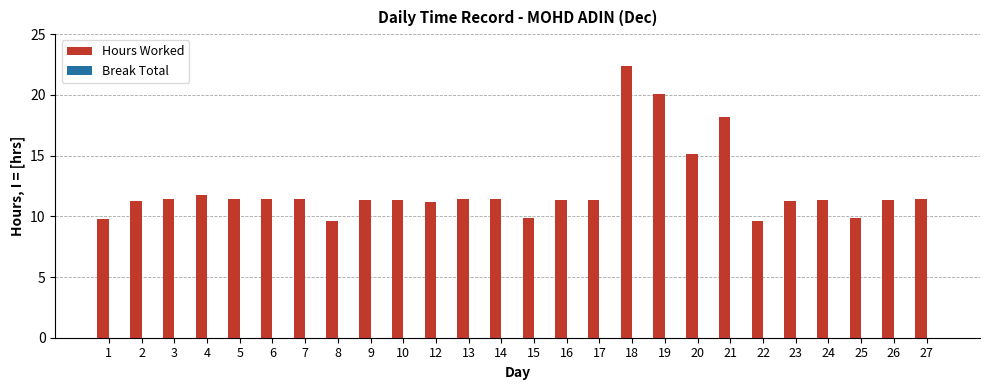

Which category has the highest value across all series?

18